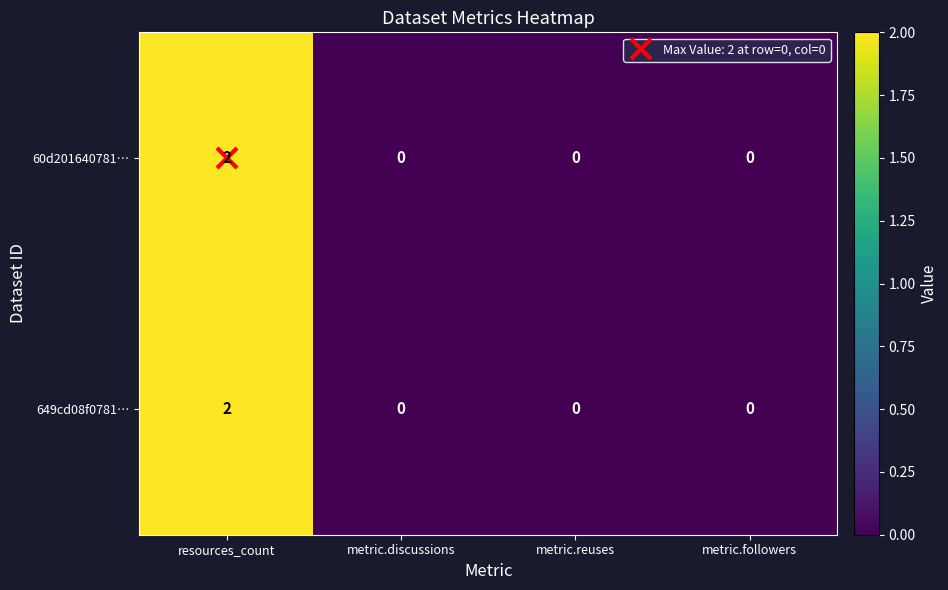

Which category has the highest value in the 649cd08f0781… series?

resources_count